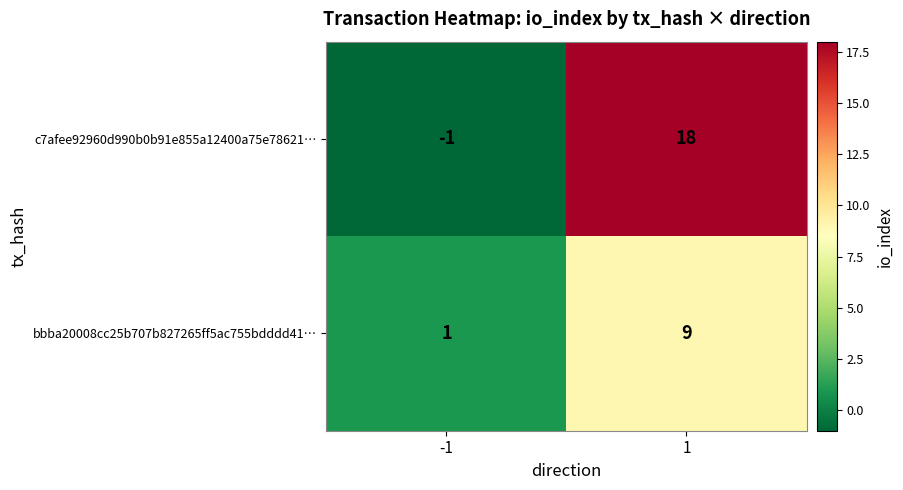

Rank the series by their maximum value, from highest to lowest.

c7afee92960d990b0b91e855a12400a75e78621…, bbba20008cc25b707b827265ff5ac755bdddd41…